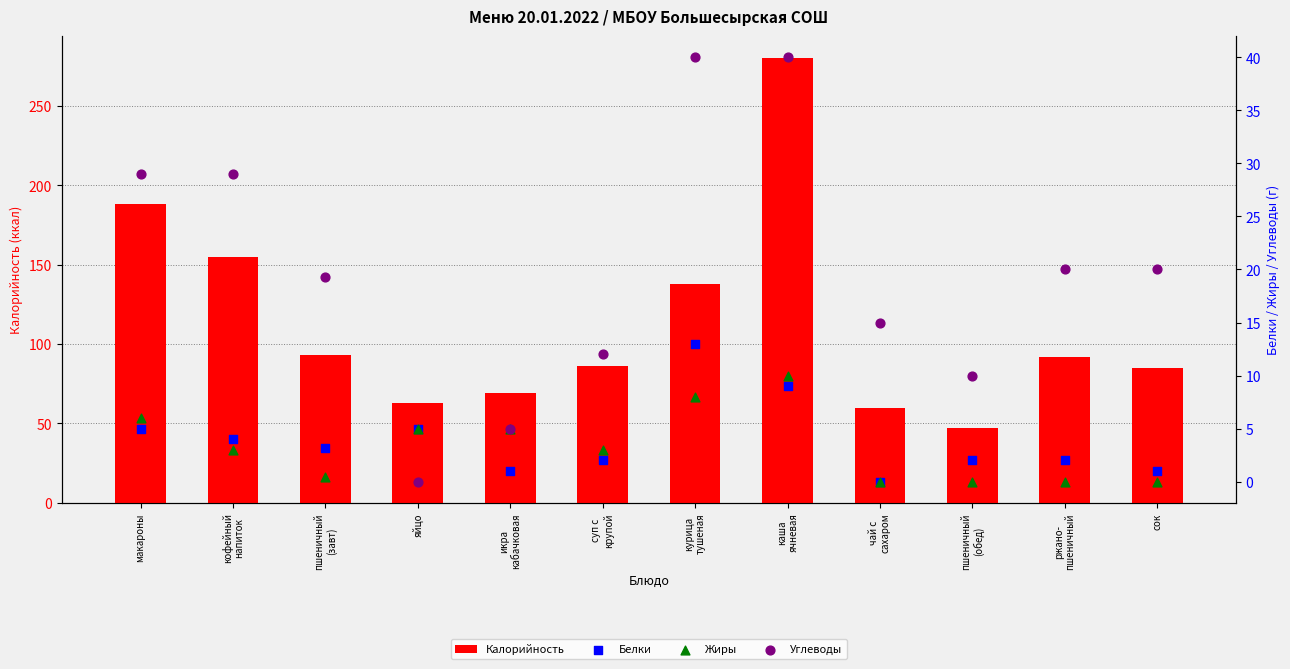

At which category is the sum across all series the highest?

каша
ячневая